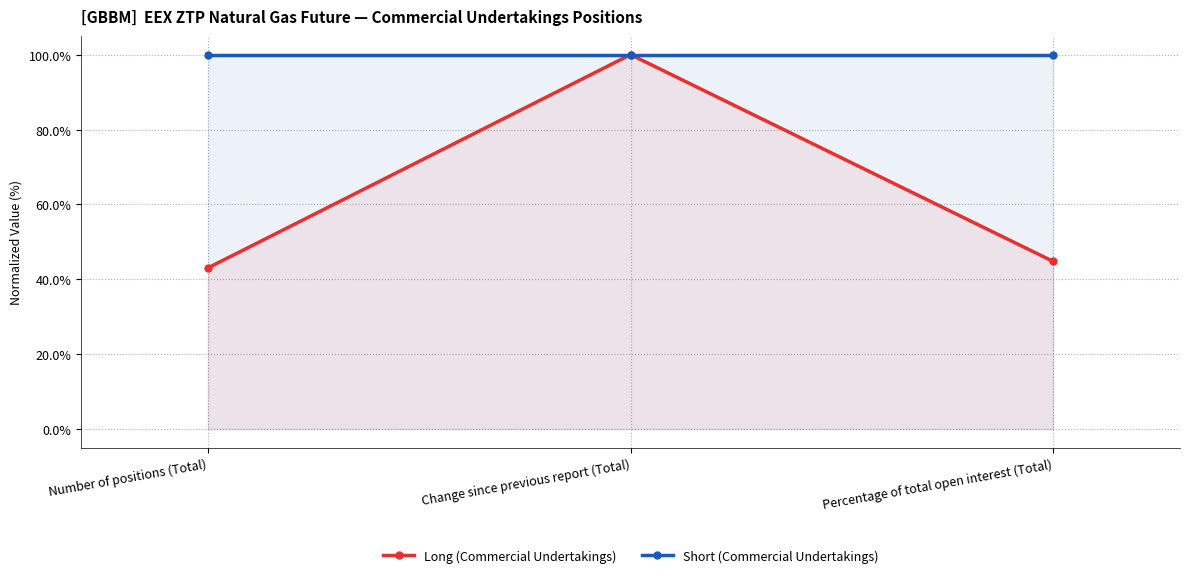

Reading left to right, extract all data points from this chart.

Long (Commercial Undertakings): 43.1	100.0	44.8
Short (Commercial Undertakings): 100.0	100.0	100.0